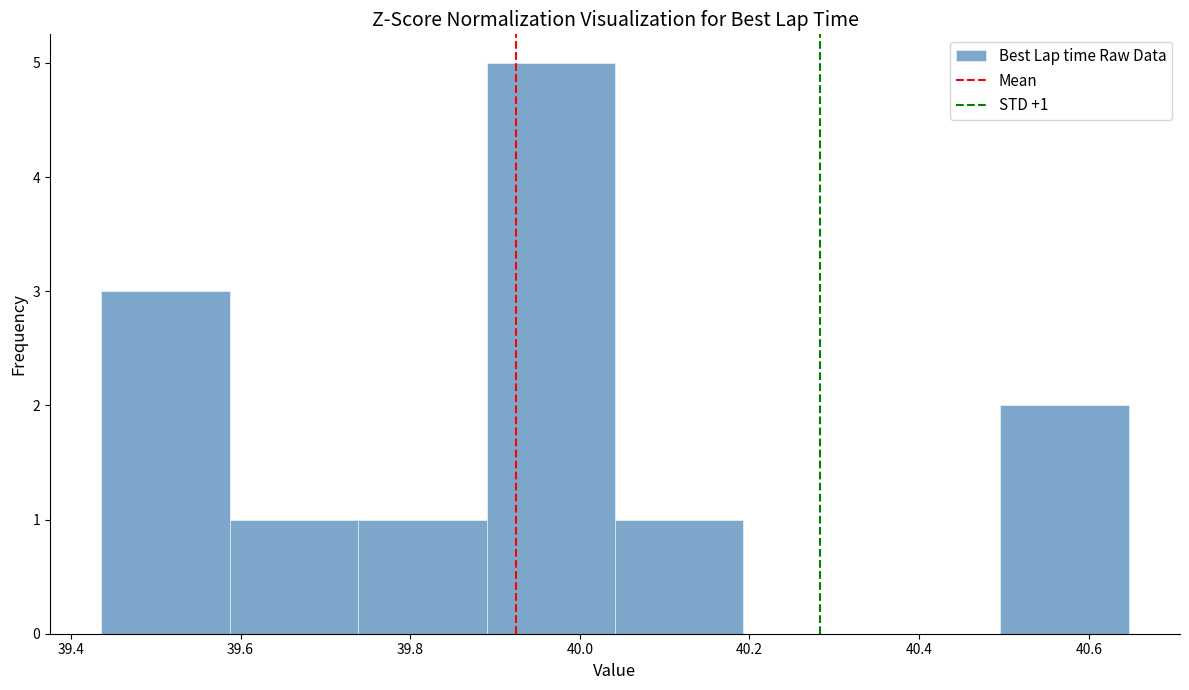

Over which range of the x-axis is the bar tallest?

39.90 to 40.04